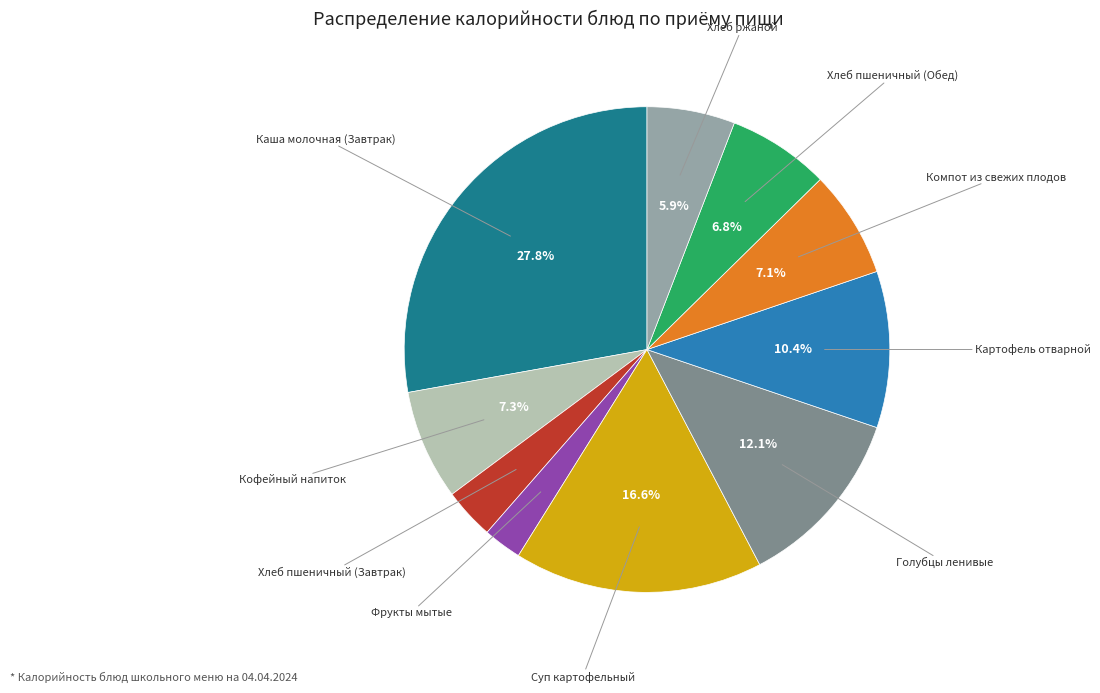

Does any single category account for the majority?

No